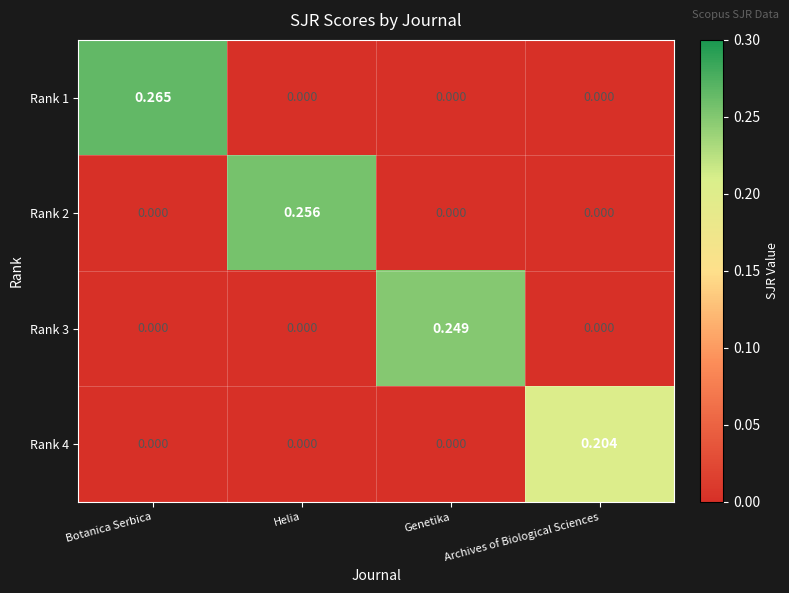

At which label does Rank 2 reach its peak?

Helia